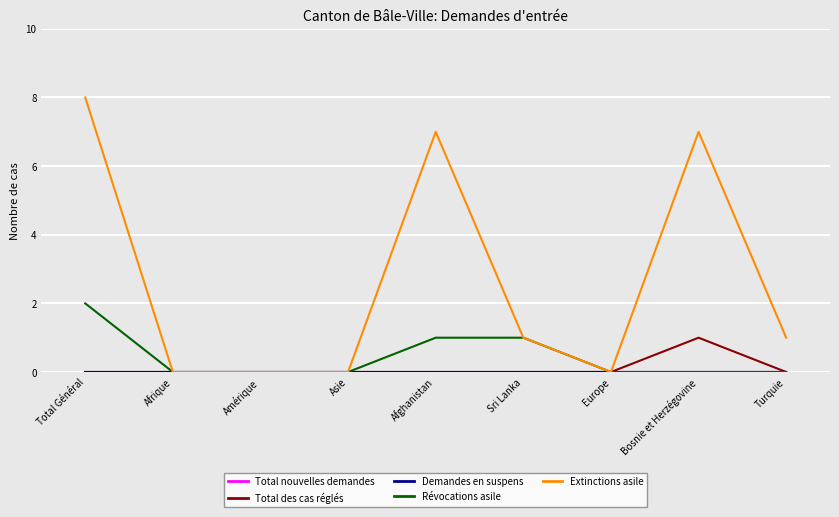

Is this an area chart (filled region under the line)?

No